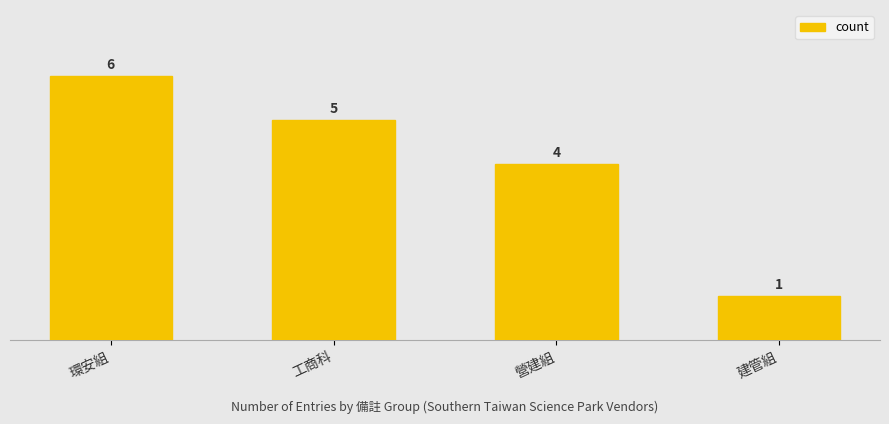

Count the number of categories in the chart.

4